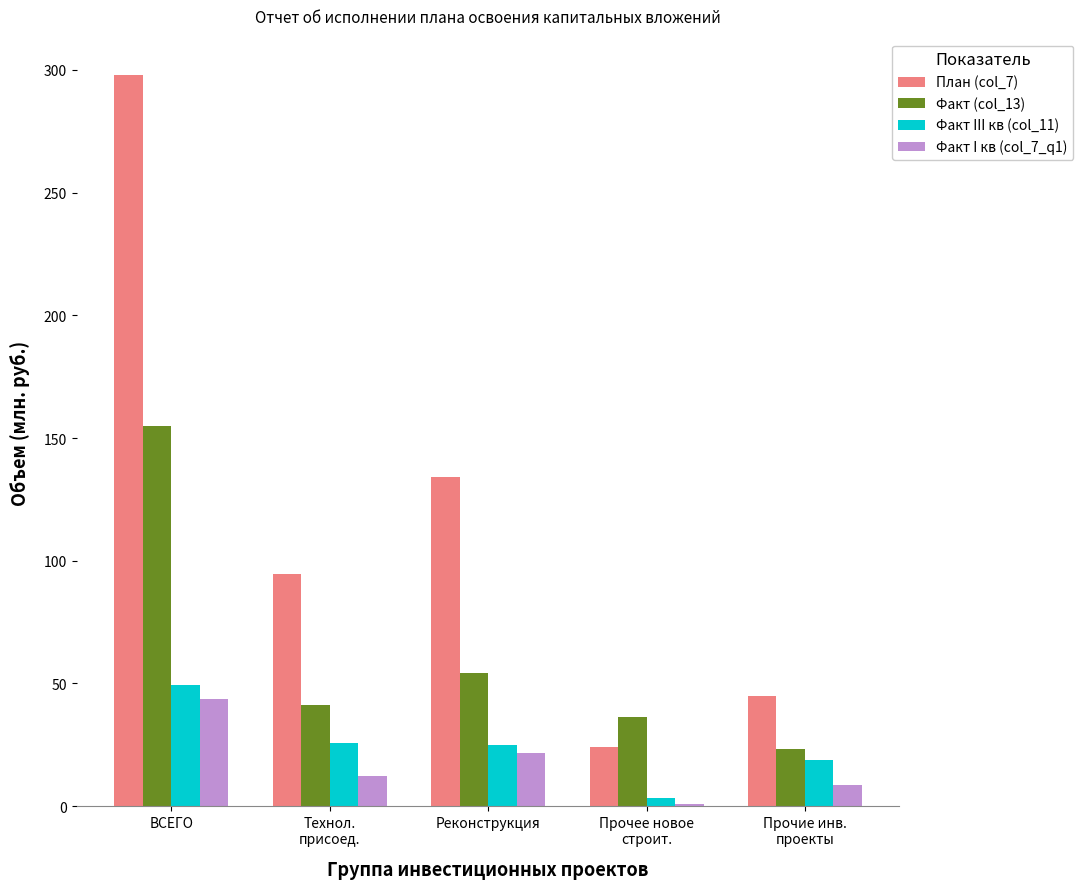

Does the chart contain stacked bars?

No